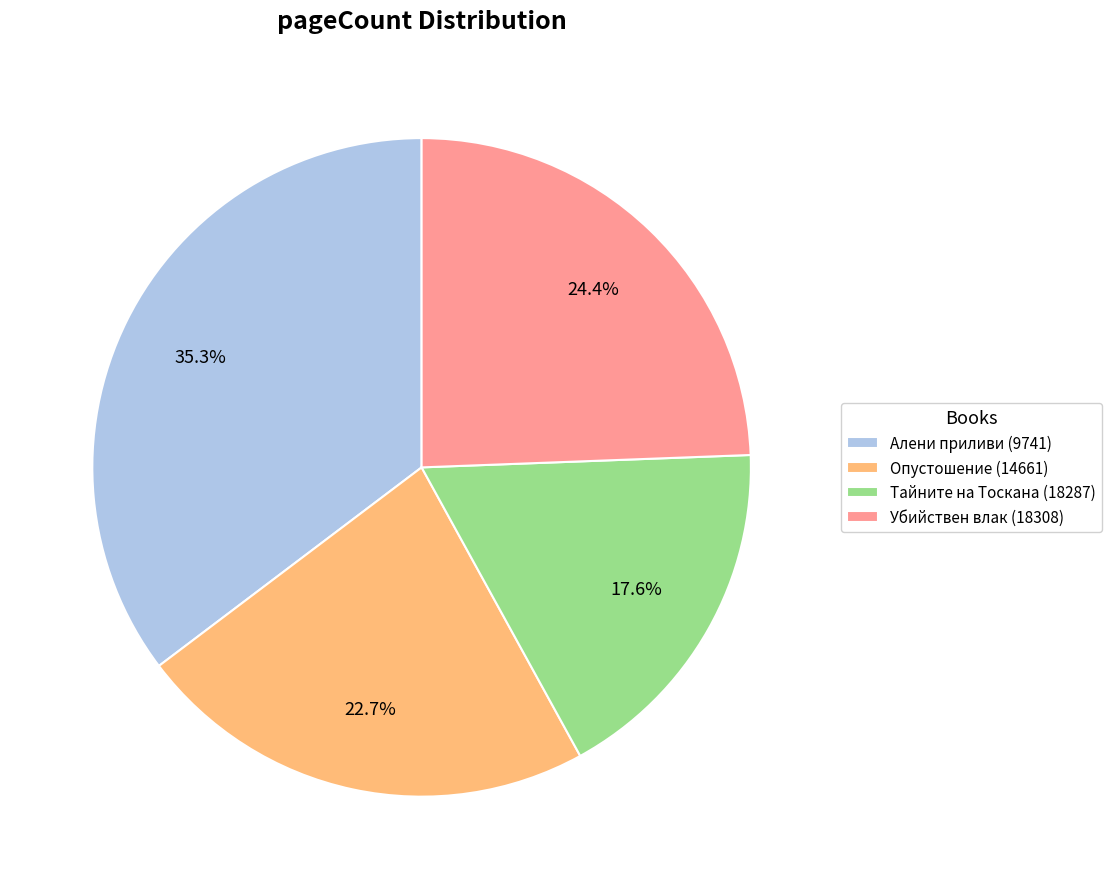

Does Алени приливи (9741) account for over 50% of the chart?

No